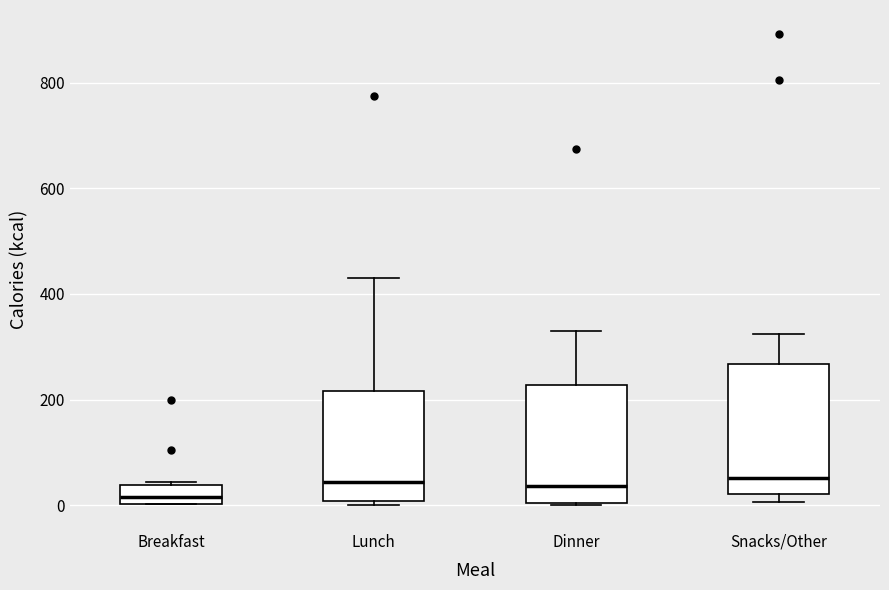

Reading left to right, read every box against the y-axis: the position of its median line, the range the box covers, and the ends of its whiskers. The values are not printed on the chart, so give them approximately, as read against the axis.

Breakfast: median 20, box 0 to 40, whiskers 0 to 40 (just above the box's upper edge)
Lunch: median 40, box 0 to 220, whiskers 0 (just below the box's lower edge) to 440
Dinner: median 40, box 0 to 220, whiskers 0 to 340
Snacks/Other: median 60, box 20 to 260, whiskers 0 to 320